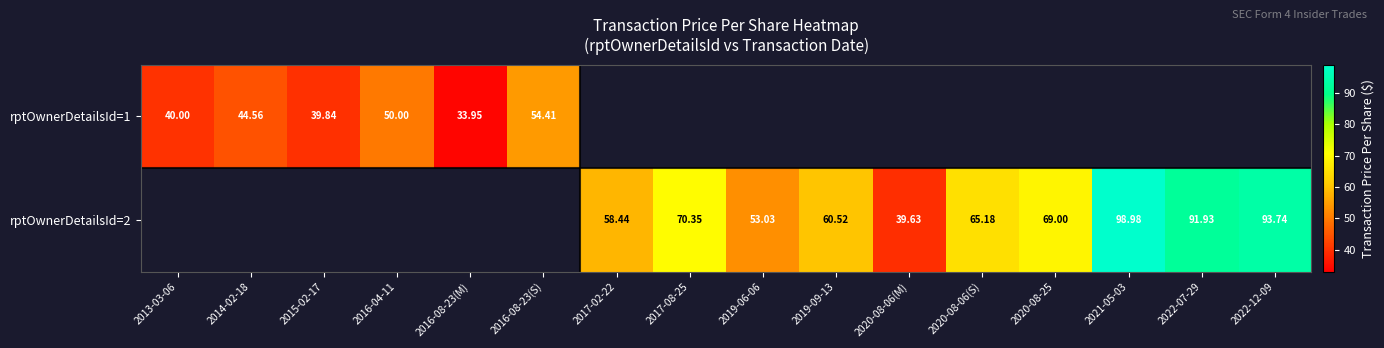

Is the value of rptOwnerDetailsId=1 at 2016-08-23(S) greater than the value of rptOwnerDetailsId=2 at 2019-09-13?

No